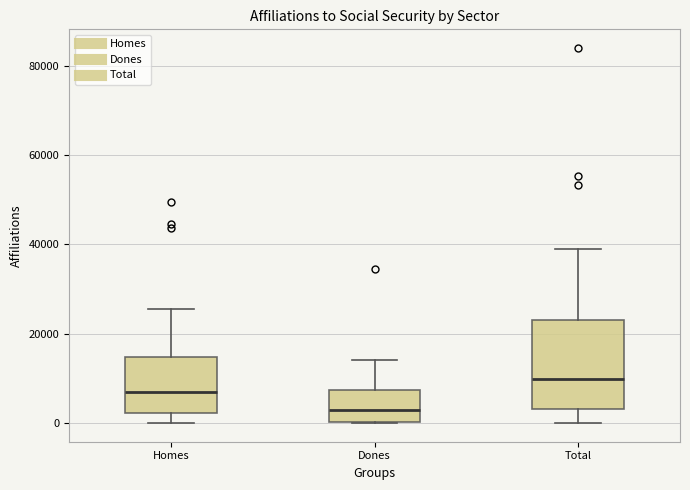

Which box's median line is the lowest?

Dones